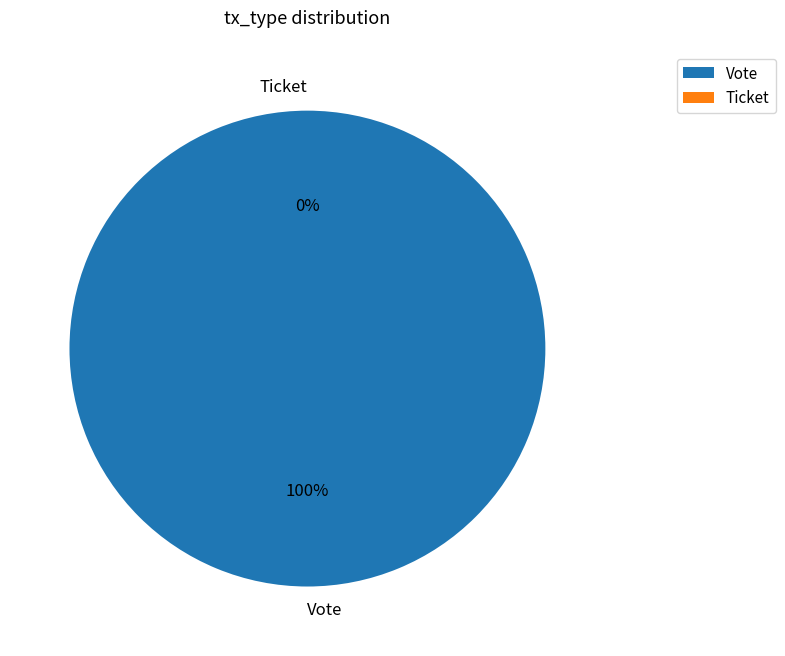

Rank the categories by value from lowest to highest.

Ticket, Vote